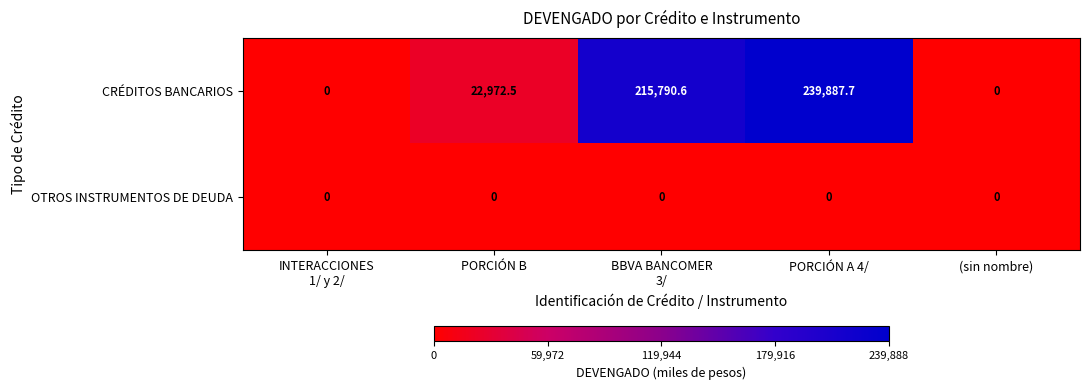

At how many categories does at least one series exceed 61028?

2